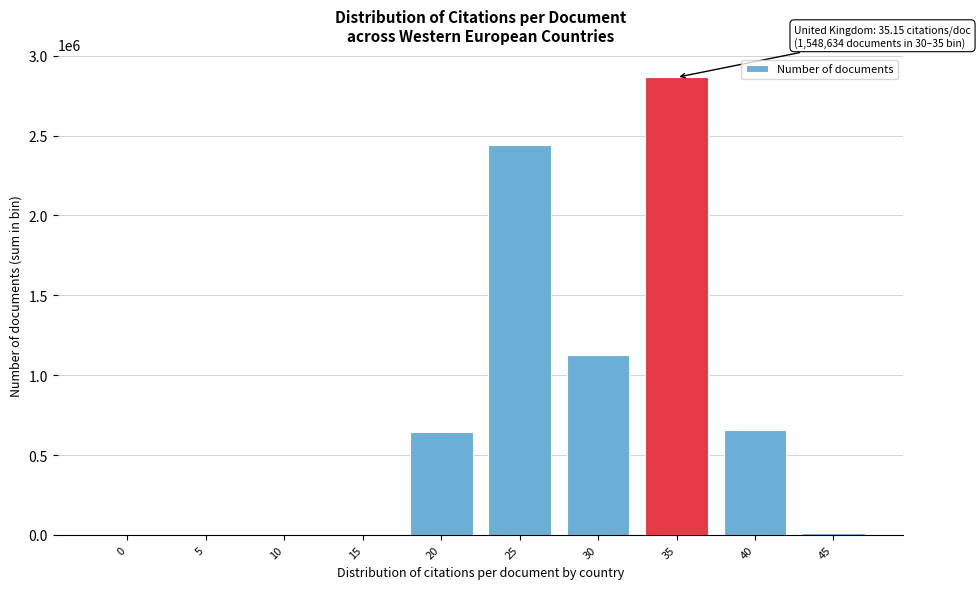

Is it true that the value at 35 is 4942635?

False